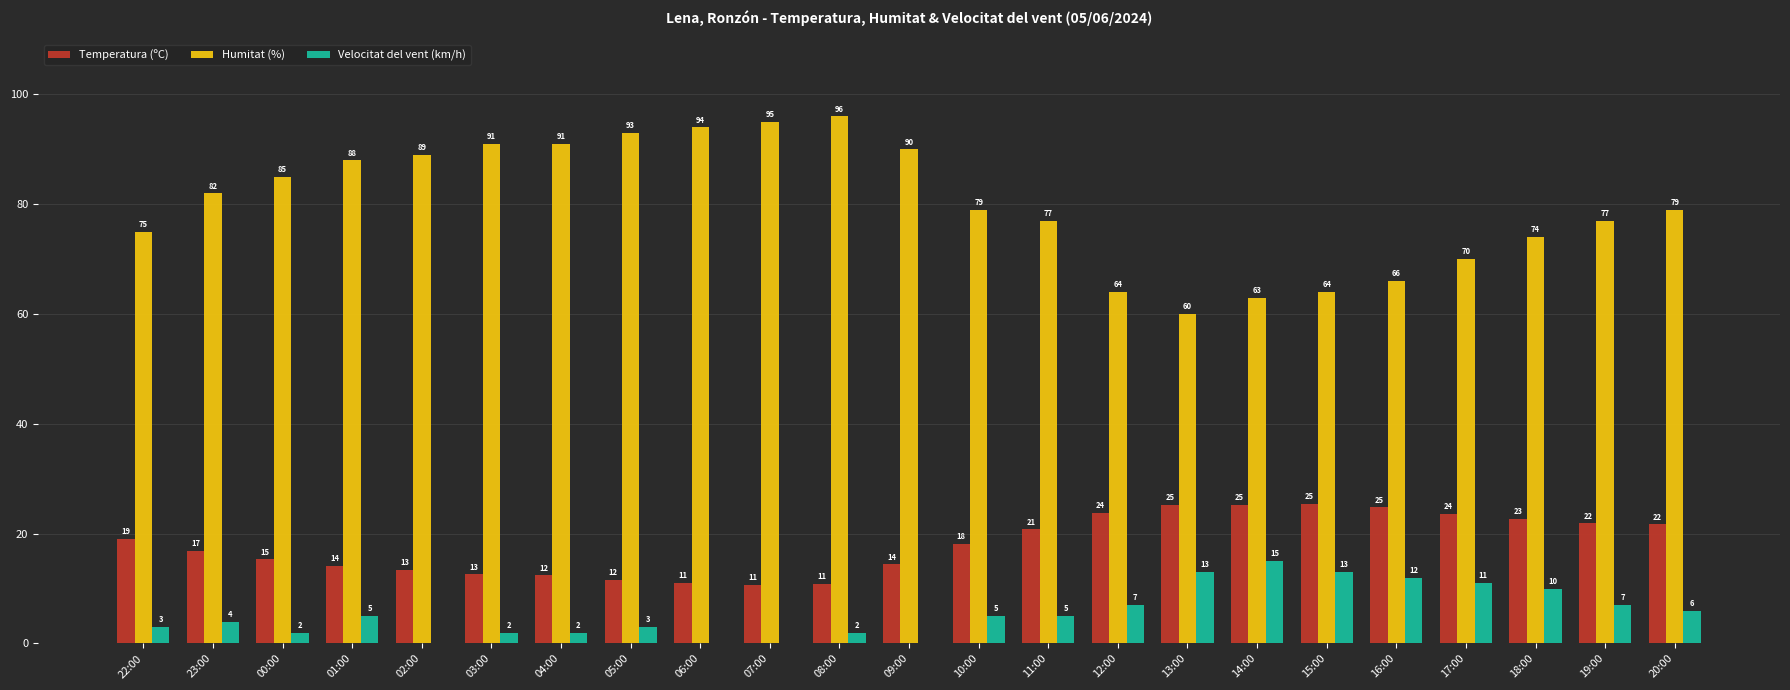

What is the sum of the Temperatura (ºC) values at 08:00 and 14:00?

36.0